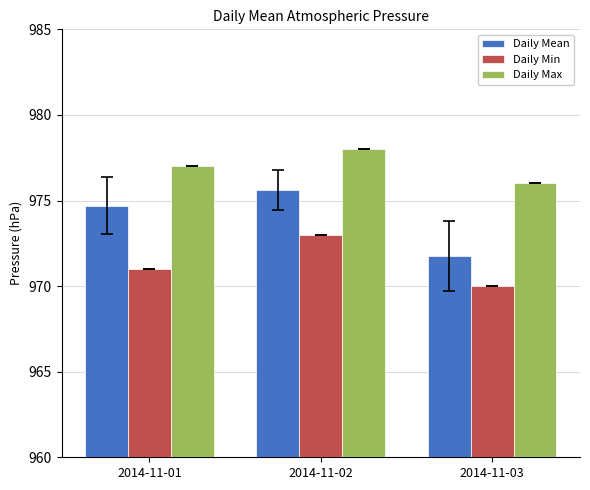

At how many categories does at least one series exceed 972?

3